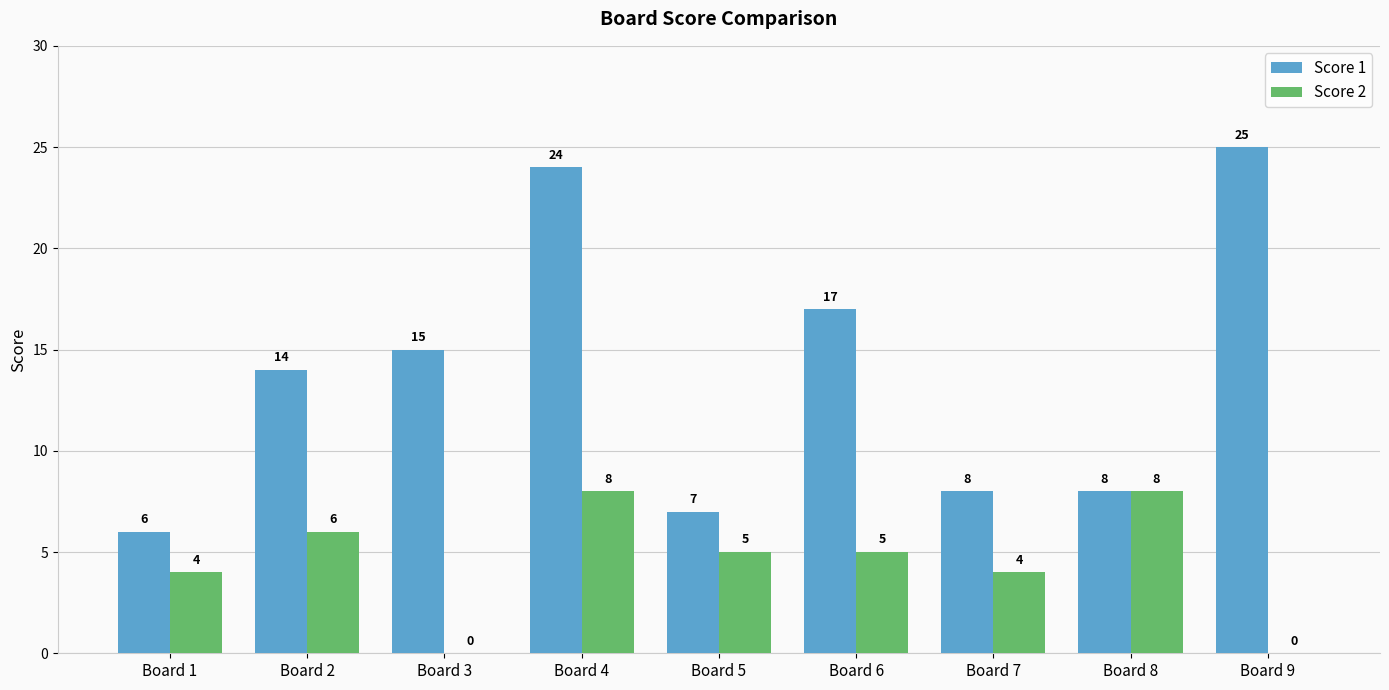

What is the difference between the Score 2 values at Board 2 and Board 3?

6